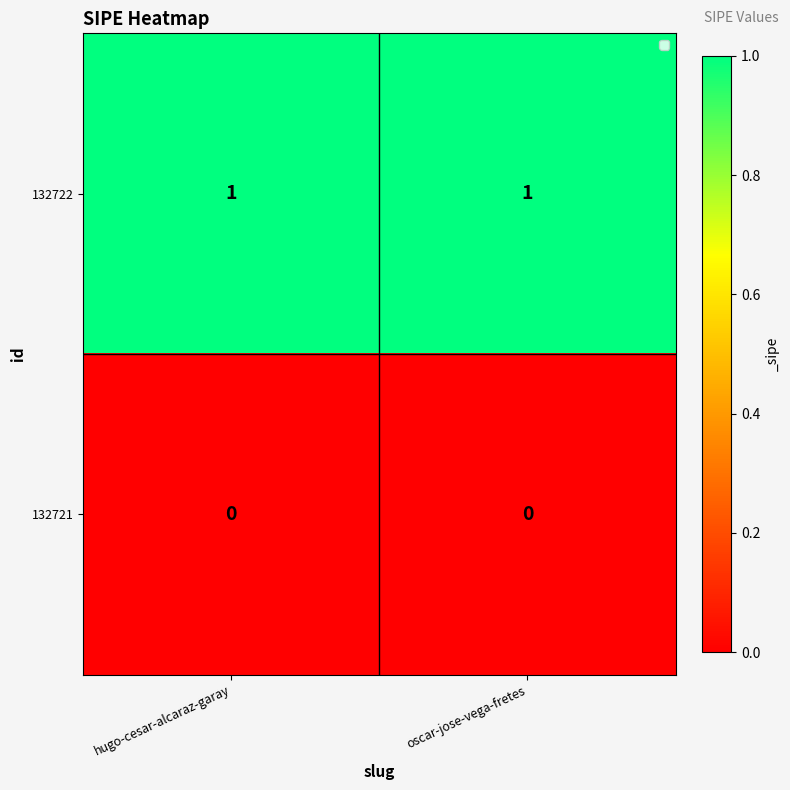

The value of 132722 at hugo-cesar-alcaraz-garay is 1. True or false?

True